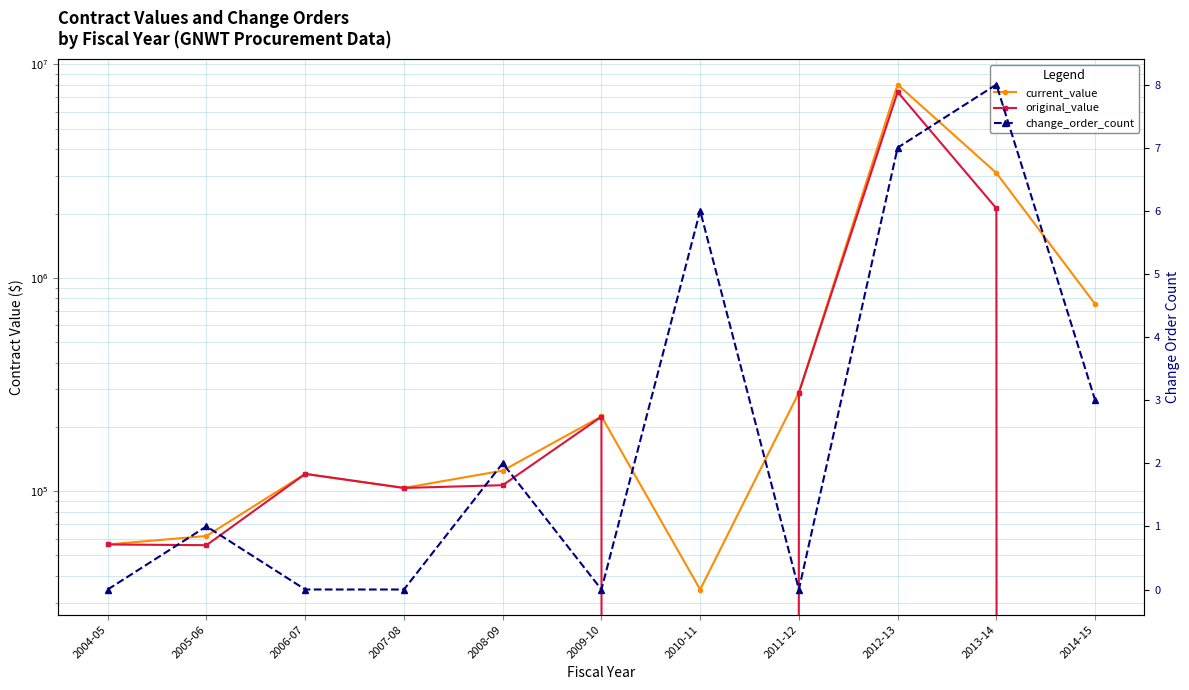

True or false: current_value and change_order_count cross at least once.

False